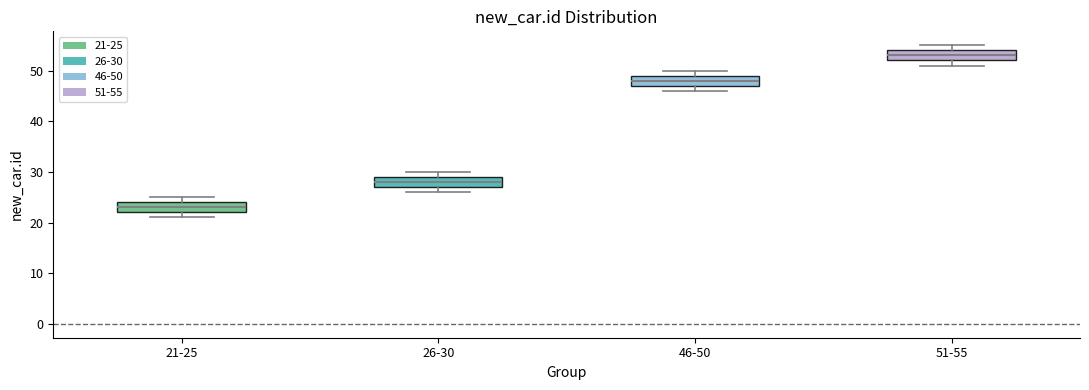

Where is the upper edge of the box for 21-25 on the y-axis? The values are not printed on the chart, so give them approximately, as read against the axis.

24